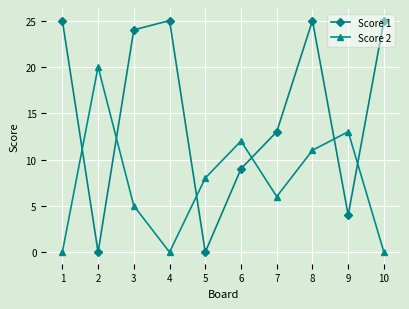

What are all the series names shown in the legend?

Score 1, Score 2